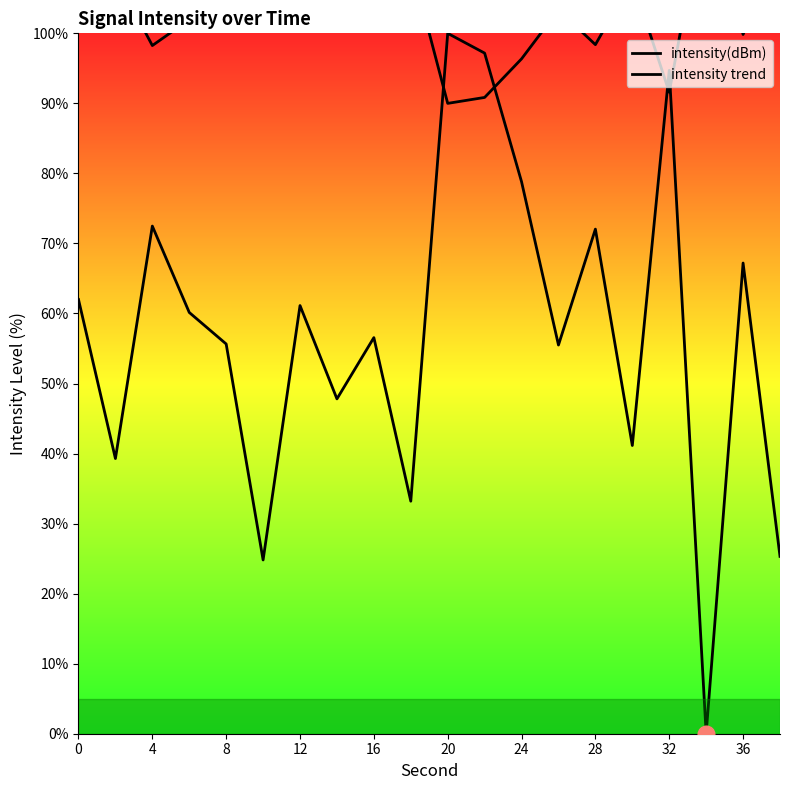

What is the value of the intensity(dBm) point at the 5th from the left?

55.6